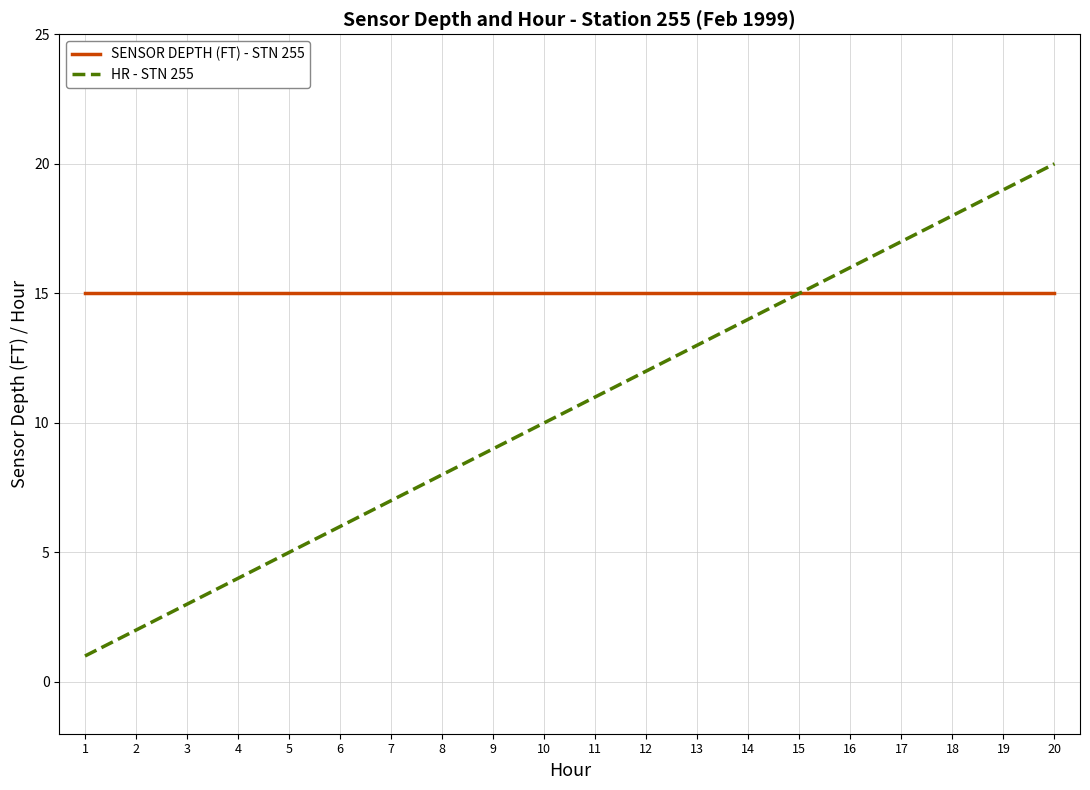

Is it true that HR - STN 255 equals 30 at 18?

False